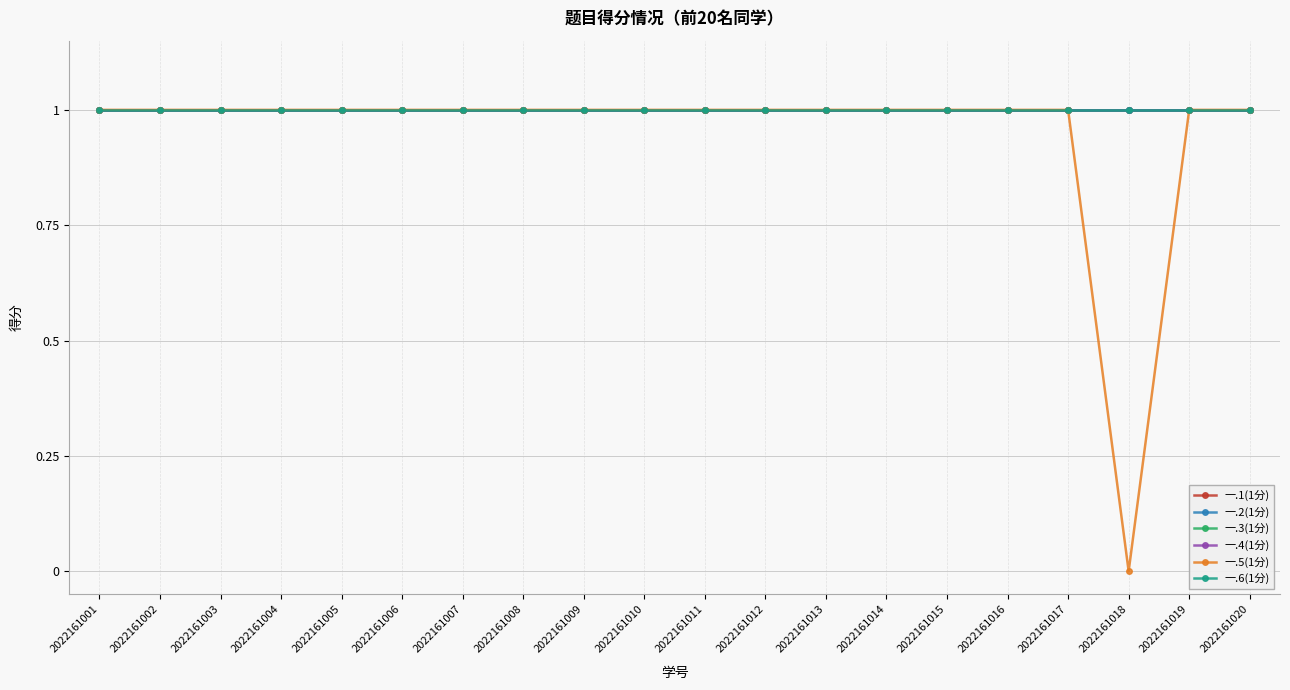

List the series in order of their peak value, lowest first.

一.1(1分), 一.2(1分), 一.3(1分), 一.4(1分), 一.5(1分), 一.6(1分)